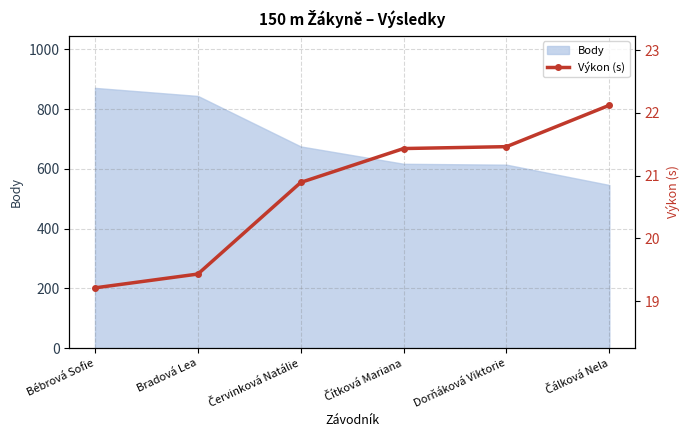

How many lines are shown in the chart?

1